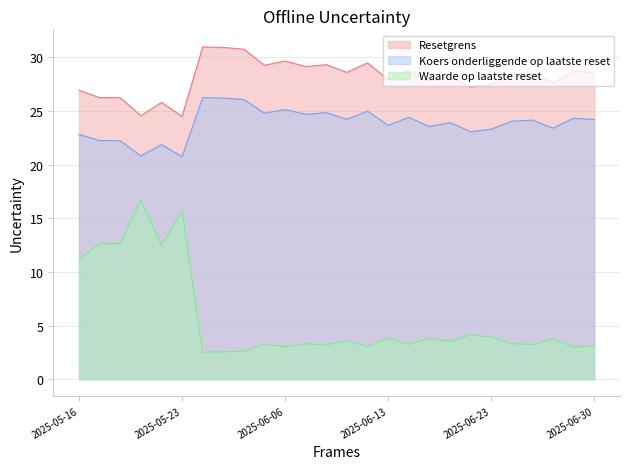

Between 2025-06-30 and 2025-06-18, which is larger?

2025-06-30